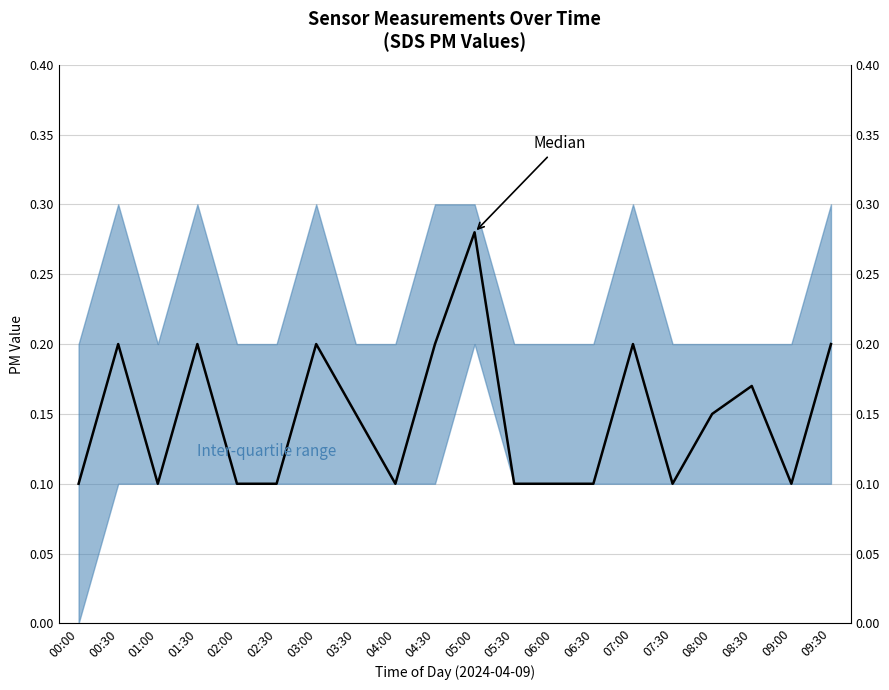

The chart shows a value of 0.1 at 05:30. True or false?

True